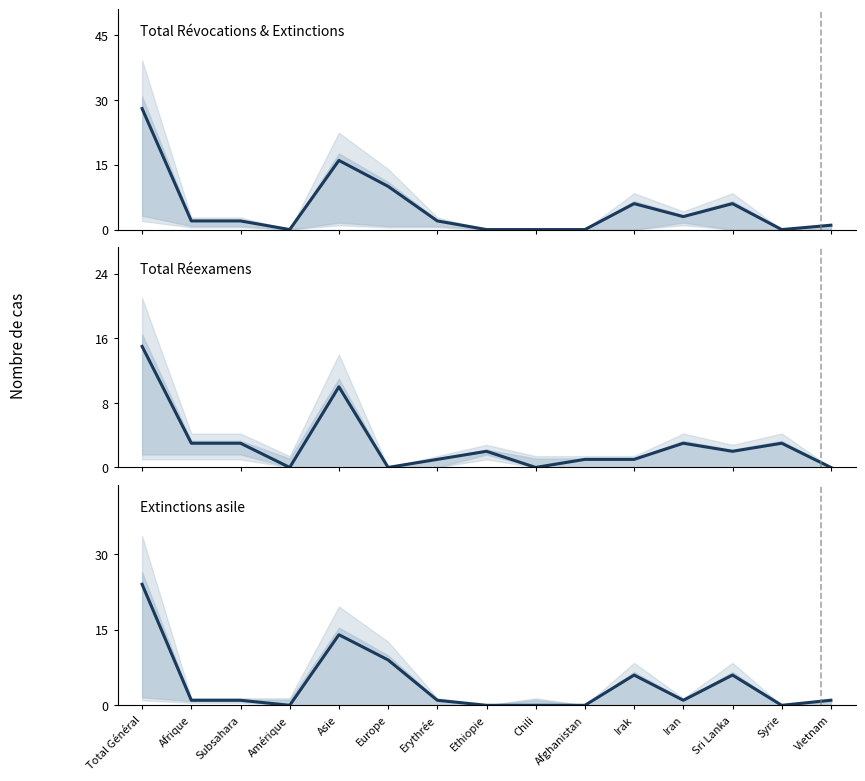

What is the spread (max minus min) of values at Irak?

5